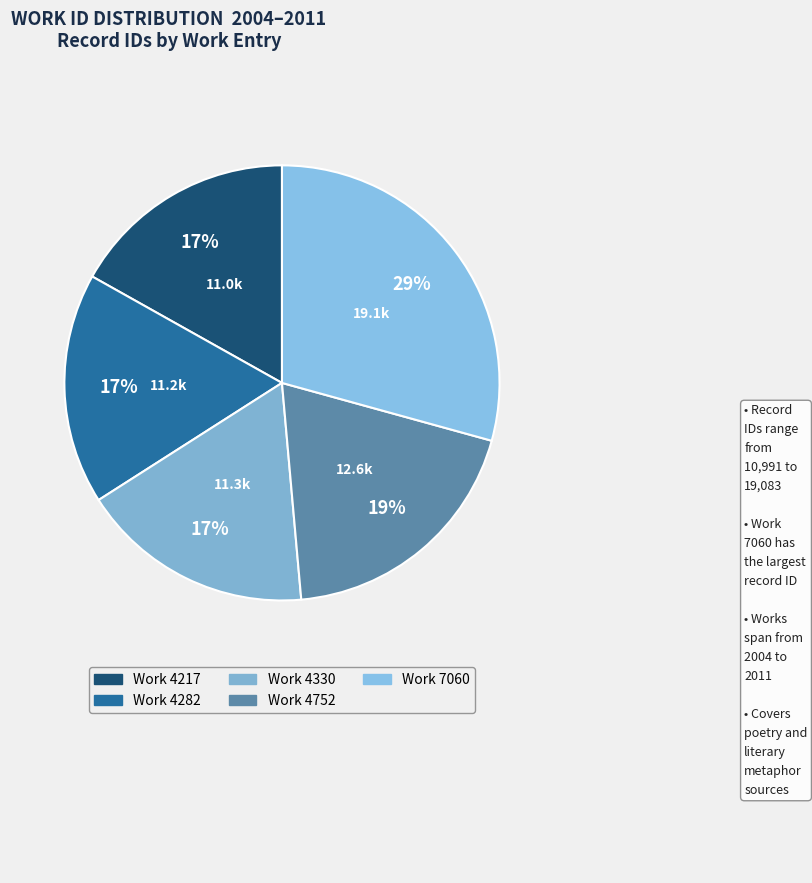

Count the number of slices in the pie.

5